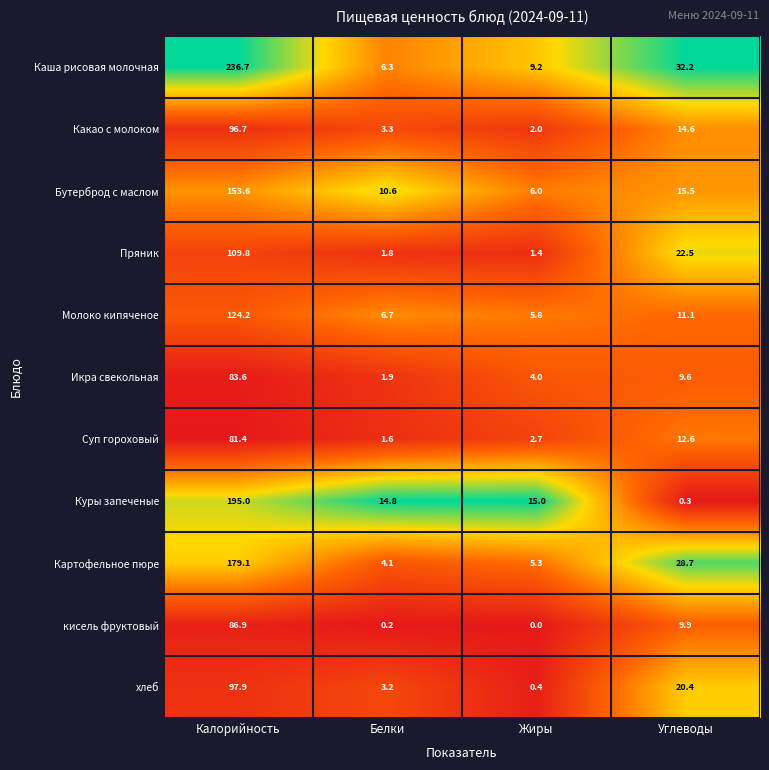

Which series has the largest total across all categories?

Каша рисовая молочная